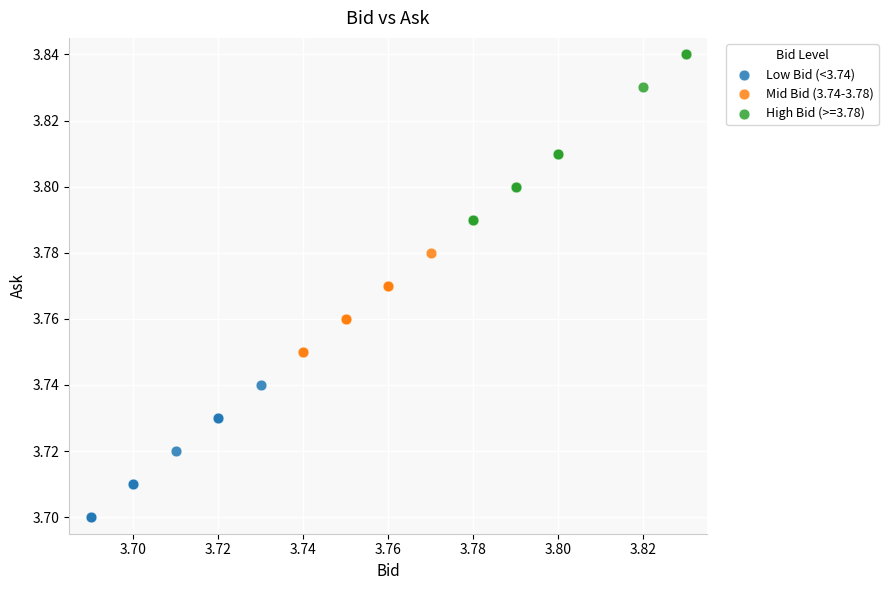

Which series contains the lowest Y value?

Low Bid (<3.74)